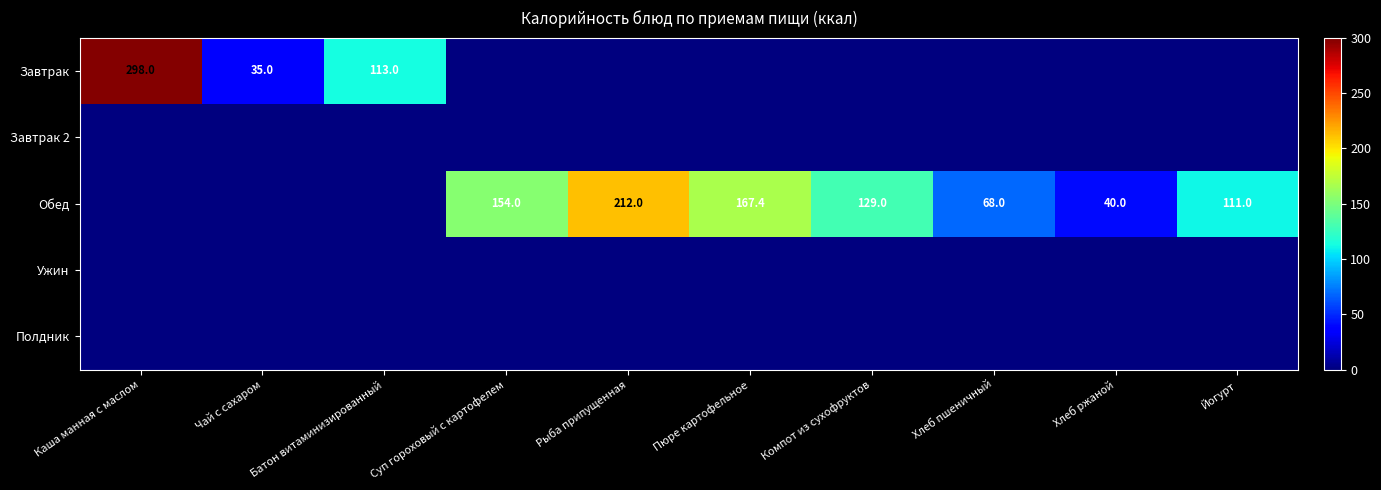

The Полдник series shows 0.0 at Йогурт. True or false?

True